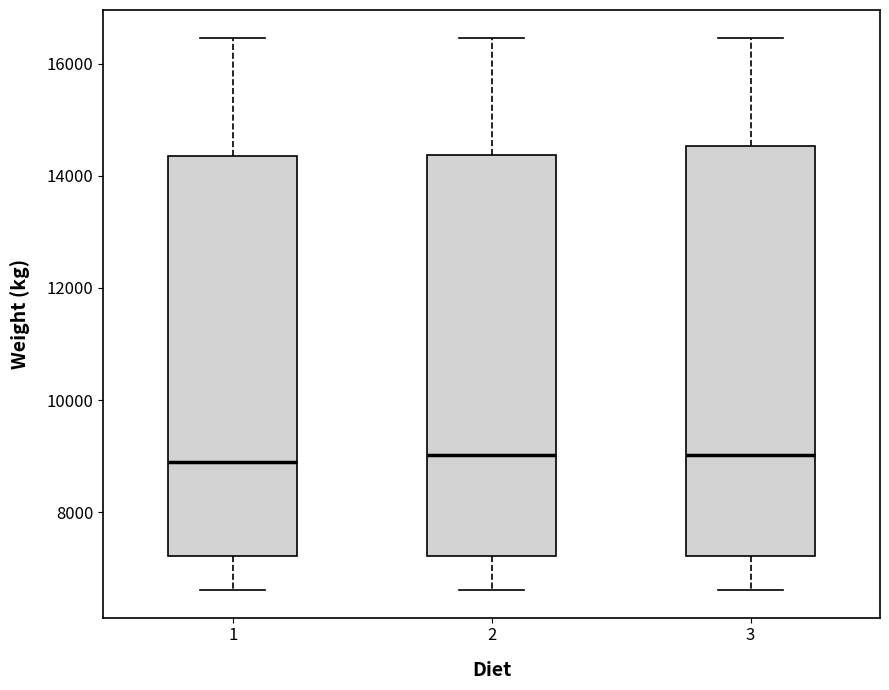

Reading left to right, read every box against the y-axis: the position of its median line, the range the box covers, and the ends of its whiskers. The values are not printed on the chart, so give them approximately, as read against the axis.

1: median 8800, box 7200 to 14400, whiskers 6600 to 16400
2: median 9000, box 7200 to 14400, whiskers 6600 to 16400
3: median 9000, box 7200 to 14600, whiskers 6600 to 16400